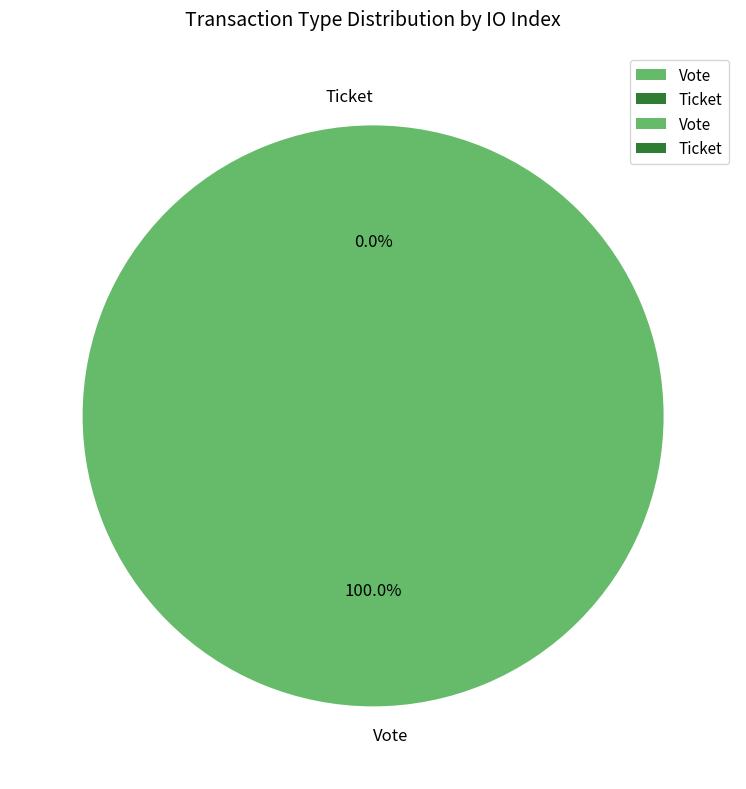

Rank the categories by value from lowest to highest.

Ticket, Vote